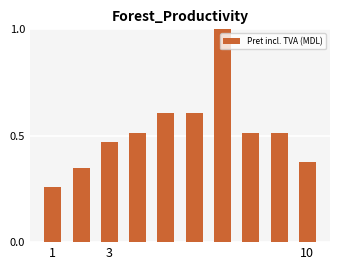

What is the difference between the maximum and minimum values?

0.7